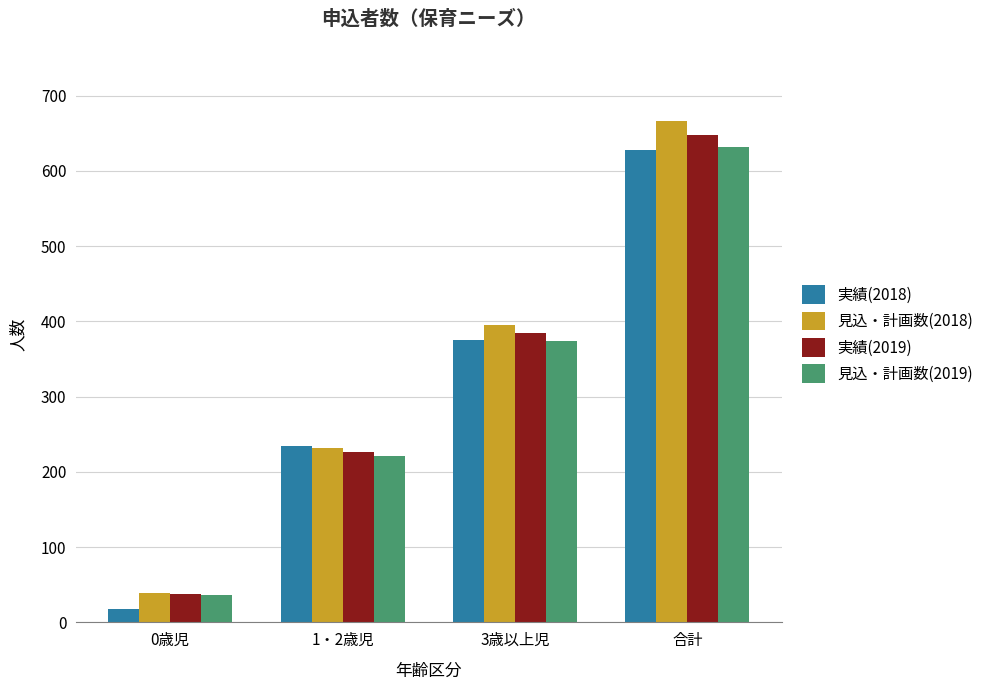

Is it true that 実績(2019) equals 115 at 3歳以上児?

False